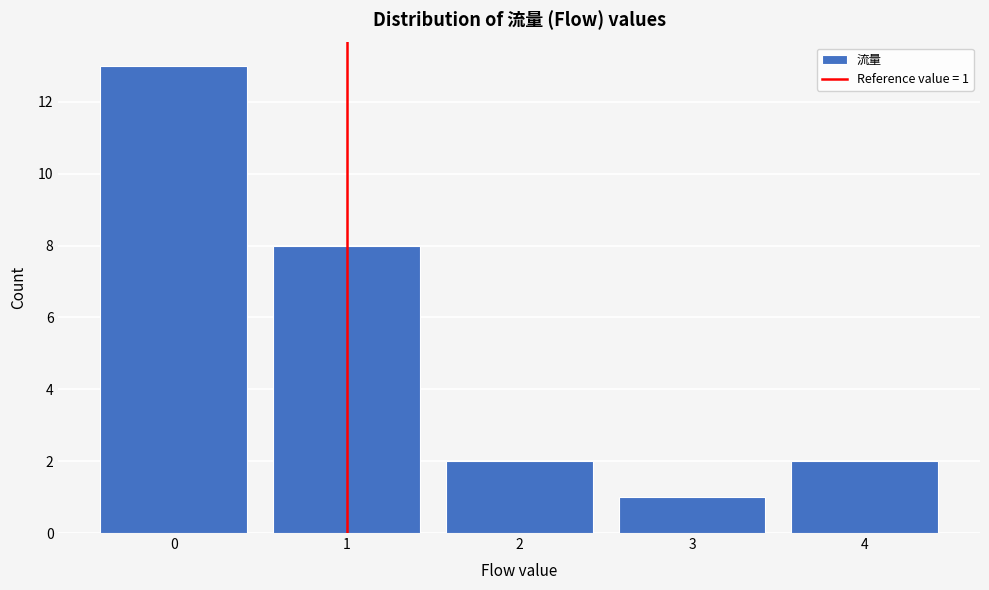

Reading right to left, transcribe all the data shown in this chart.

4=2	3=1	2=2	1=8	0=13